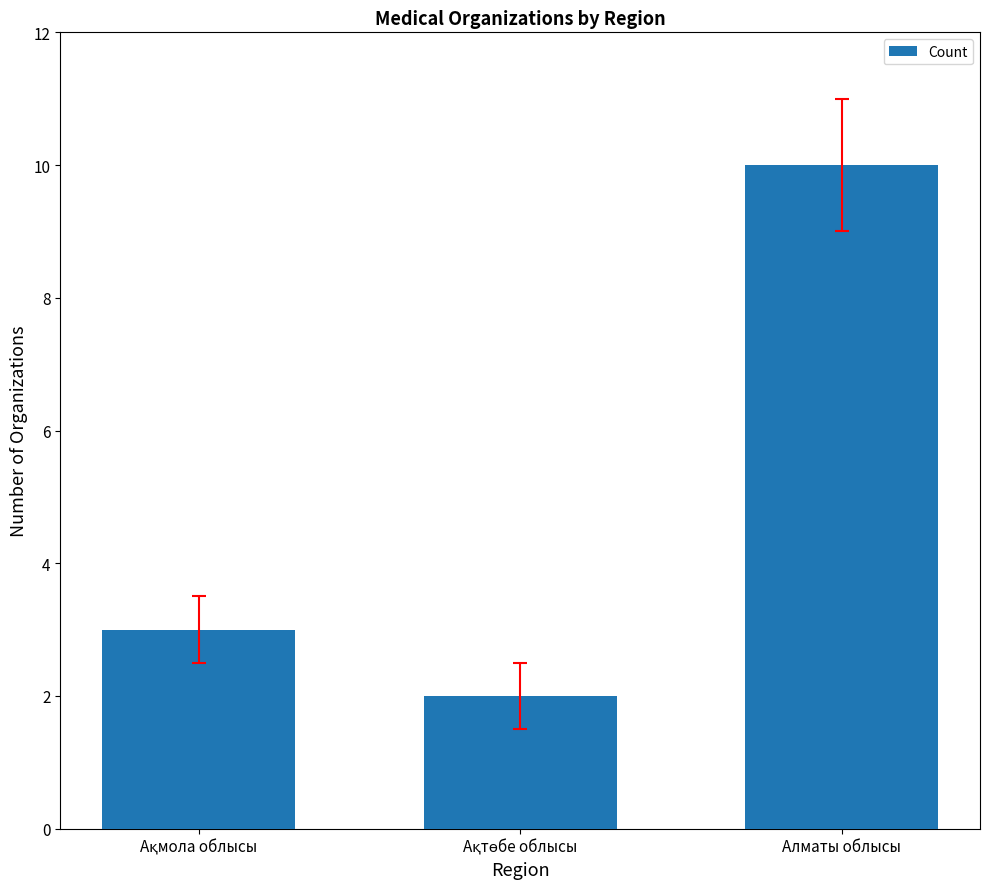

What is the label of the 1st bar from the right?

Алматы облысы